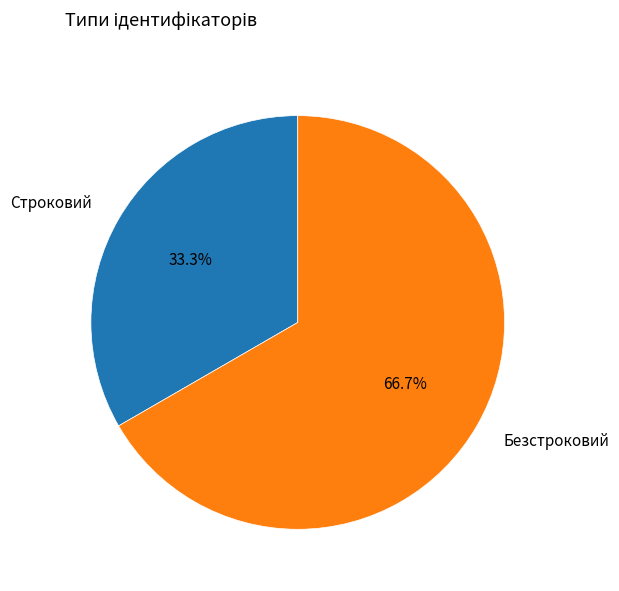

What portion of the pie excludes Строковий?

66.7%